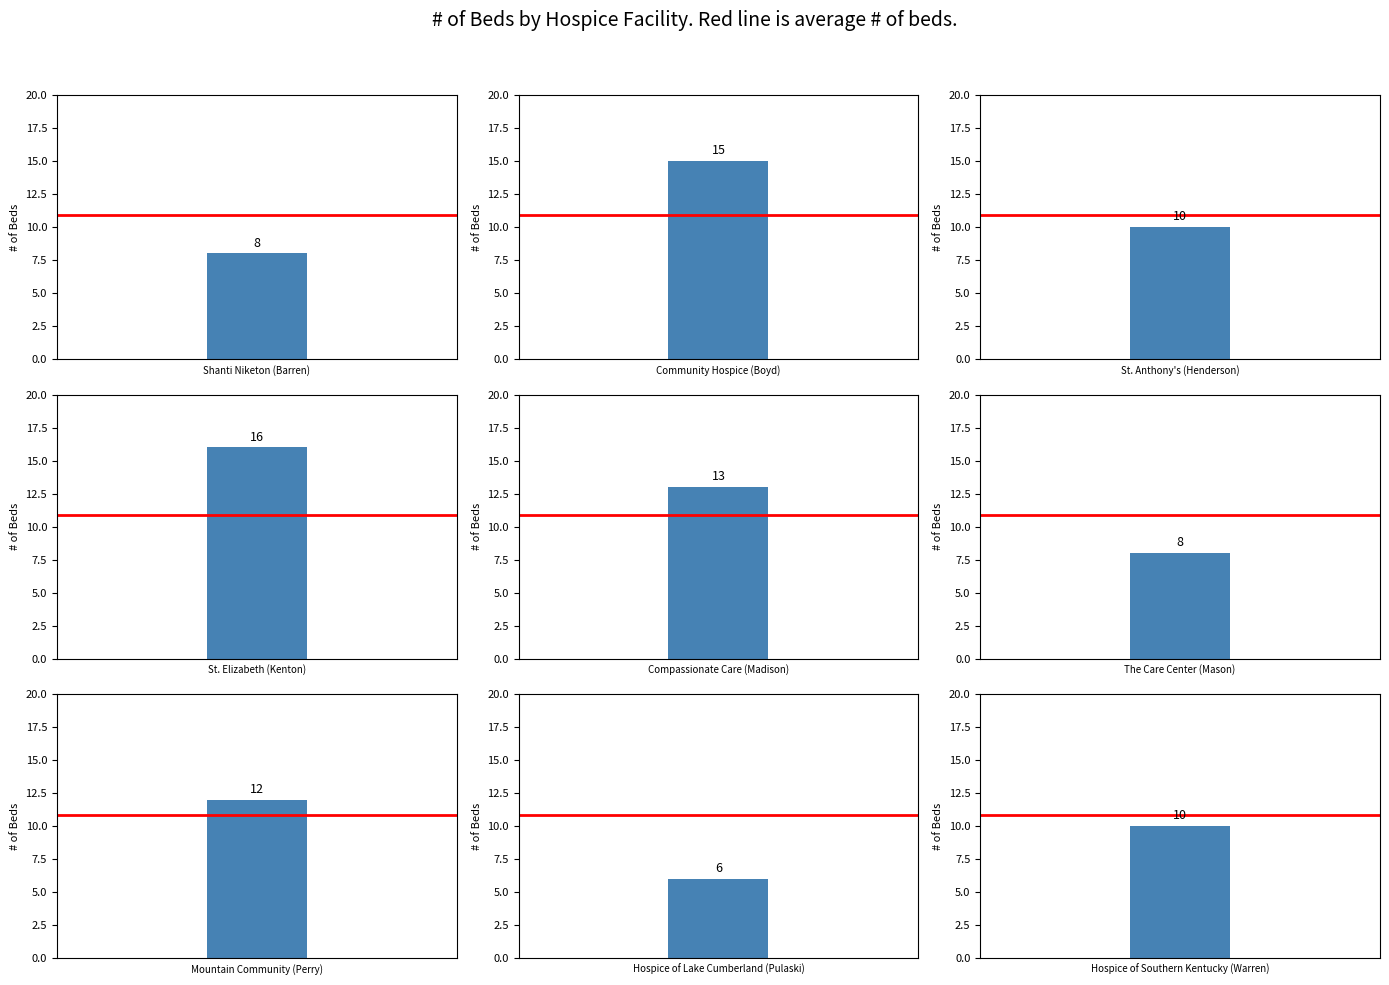

What is the label of the 9th bar from the left?

Hospice of Southern
Kentucky (Warren)